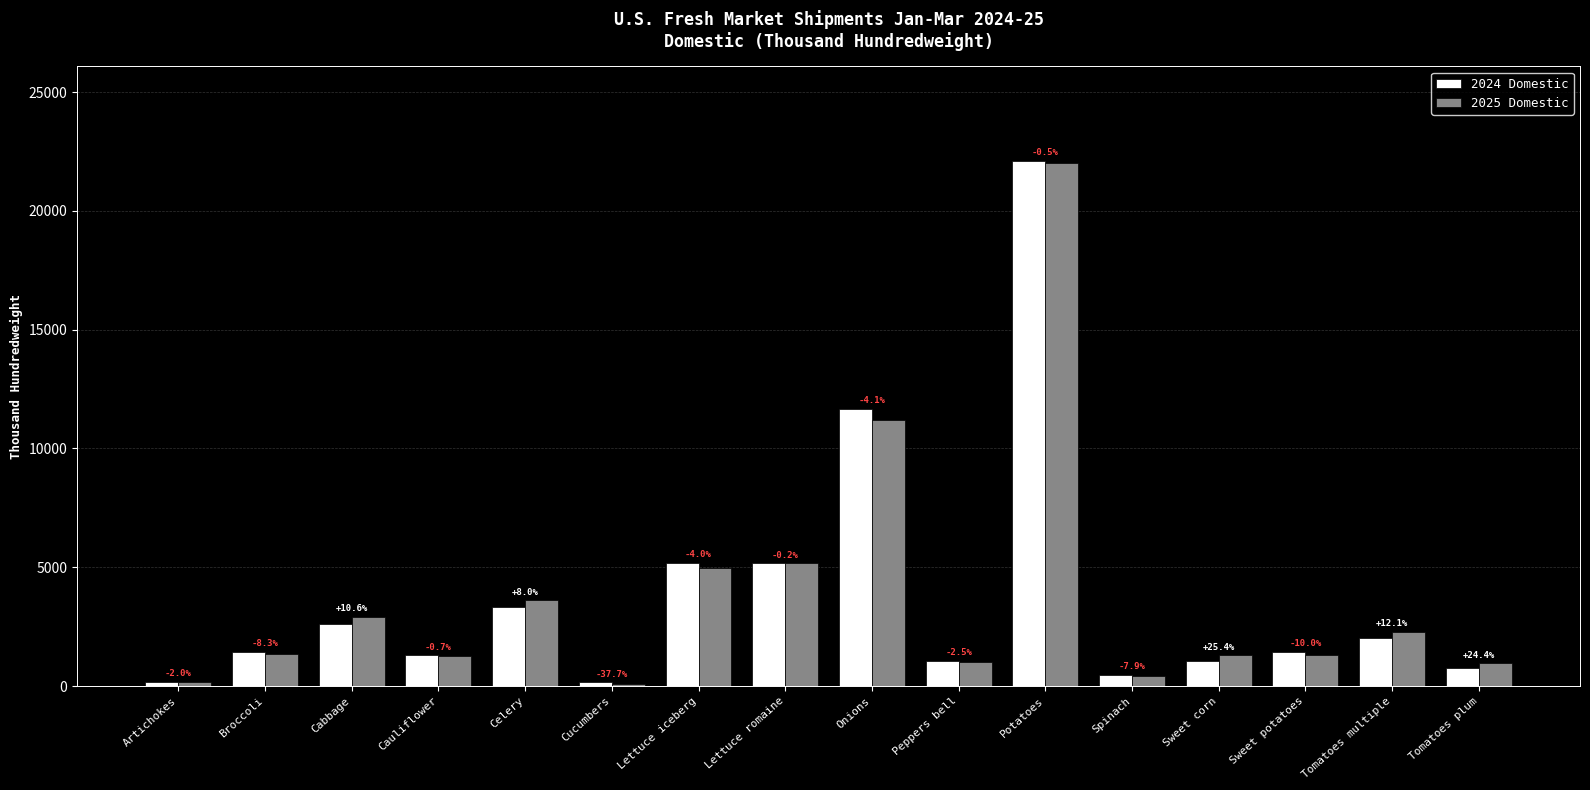

How many groups of bars are there?

16